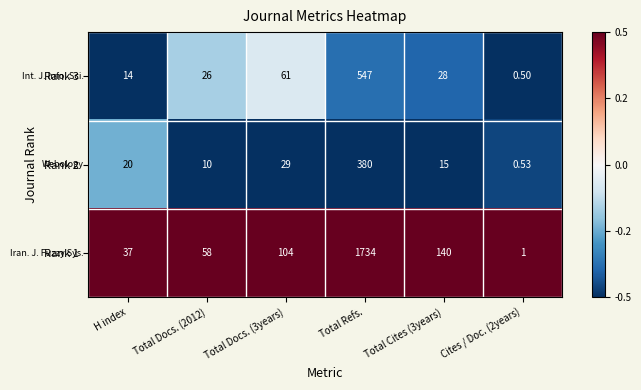

Which series has the widest spread of values?

Rank 1